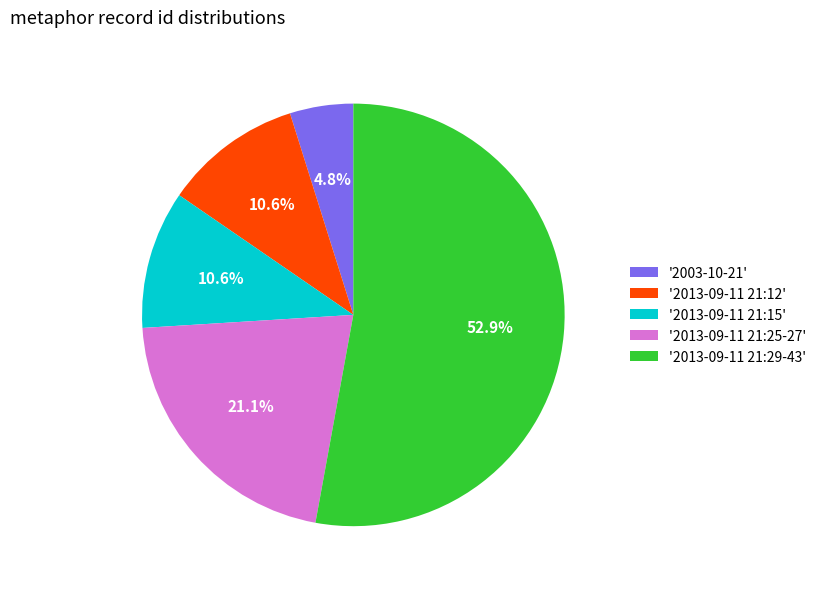

What is the ratio of the value at '2013-09-11 21:25-27' to the value at '2013-09-11 21:15'?

2.0